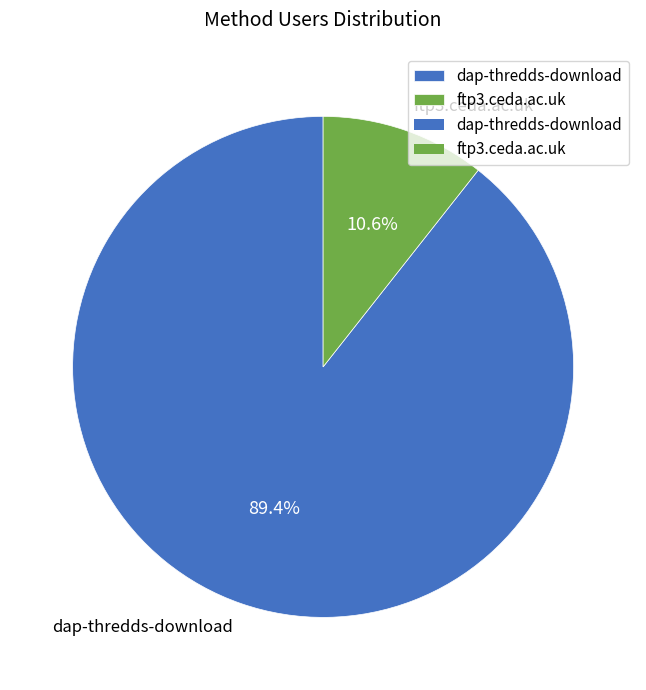

Does dap-thredds-download account for over 50% of the chart?

Yes